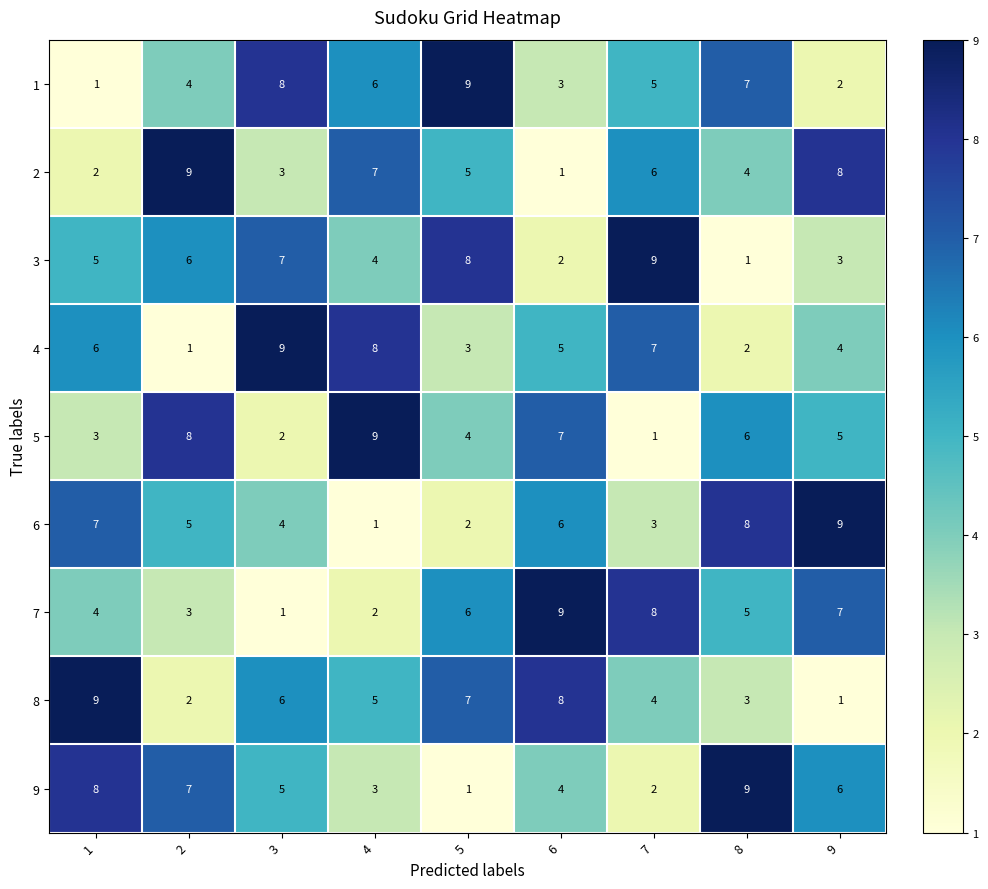

Rank the series at 4 from highest to lowest value.

5, 4, 2, 1, 8, 3, 9, 7, 6